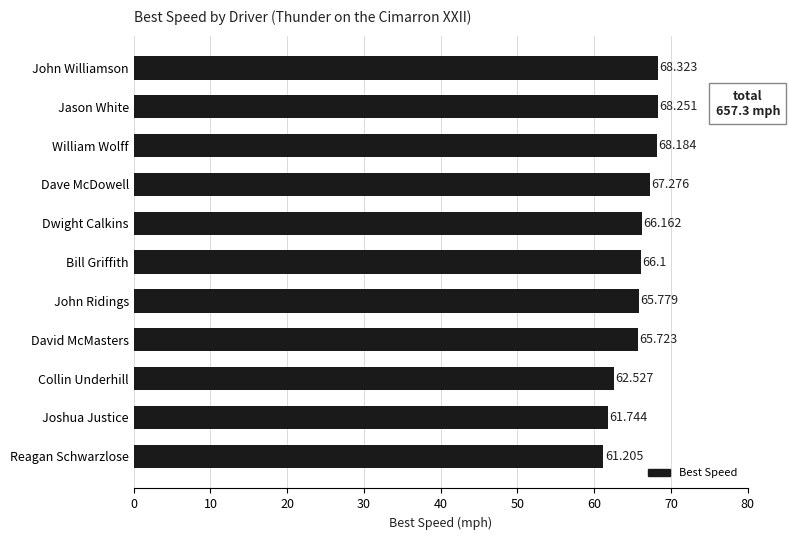

Which has a higher value, Collin Underhill or John Ridings?

John Ridings